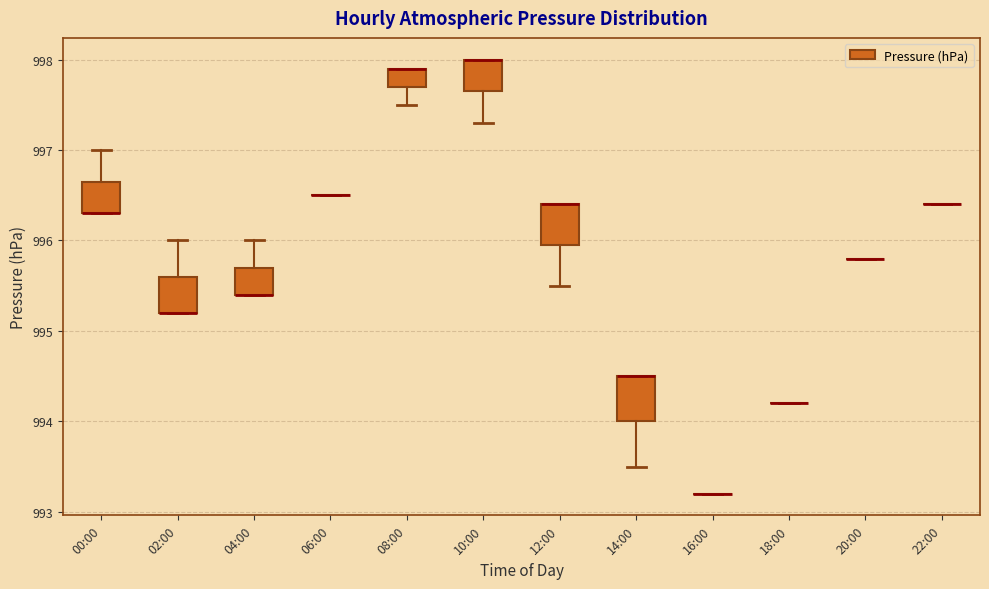

Reading left to right, transcribe this box plot: for each box, give where its median line is, the range the box spans, and where its two whiskers end, as read against the y-axis. The values are not printed on the chart, so give them approximately, as read against the axis.

00:00: median 996.3 (drawn on the box's lower edge), box 996.3 to 996.7, whiskers 996.3 to 997.0
02:00: median 995.2 (drawn on the box's lower edge), box 995.2 to 995.6, whiskers 995.2 to 996.0
04:00: median 995.4 (drawn on the box's lower edge), box 995.4 to 995.7, whiskers 995.4 to 996.0
06:00: box collapsed to a line at 996.5, whiskers 996.5 to 996.5
08:00: median 997.9 (drawn on the box's upper edge), box 997.7 to 997.9, whiskers 997.5 to 997.9
10:00: median 998.0 (drawn on the box's upper edge), box 997.7 to 998.0, whiskers 997.3 to 998.0
12:00: median 996.4 (drawn on the box's upper edge), box 996.0 to 996.4, whiskers 995.5 to 996.4
14:00: median 994.5 (drawn on the box's upper edge), box 994.0 to 994.5, whiskers 993.5 to 994.5
16:00: box collapsed to a line at 993.2, whiskers 993.2 to 993.2
18:00: box collapsed to a line at 994.2, whiskers 994.2 to 994.2
20:00: box collapsed to a line at 995.8, whiskers 995.8 to 995.8
22:00: box collapsed to a line at 996.4, whiskers 996.4 to 996.4